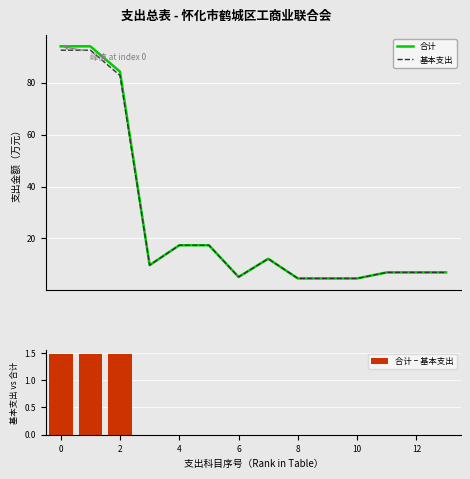

What is the difference between the second highest and second lowest values in the 合计 − 基本支出 series?

1.5